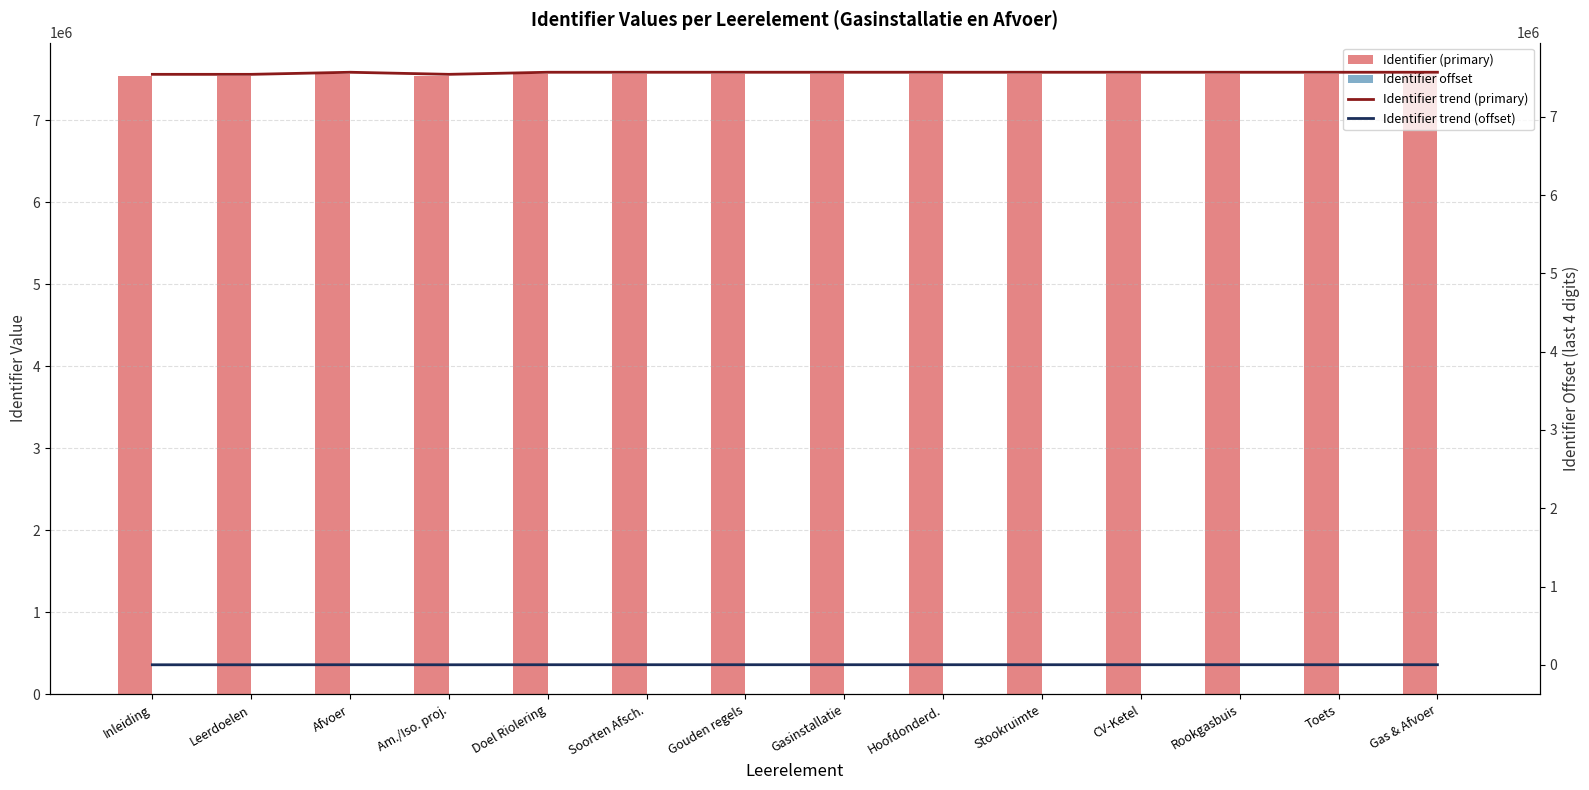

Which has a higher value, Toets or Gasinstallatie?

Gasinstallatie